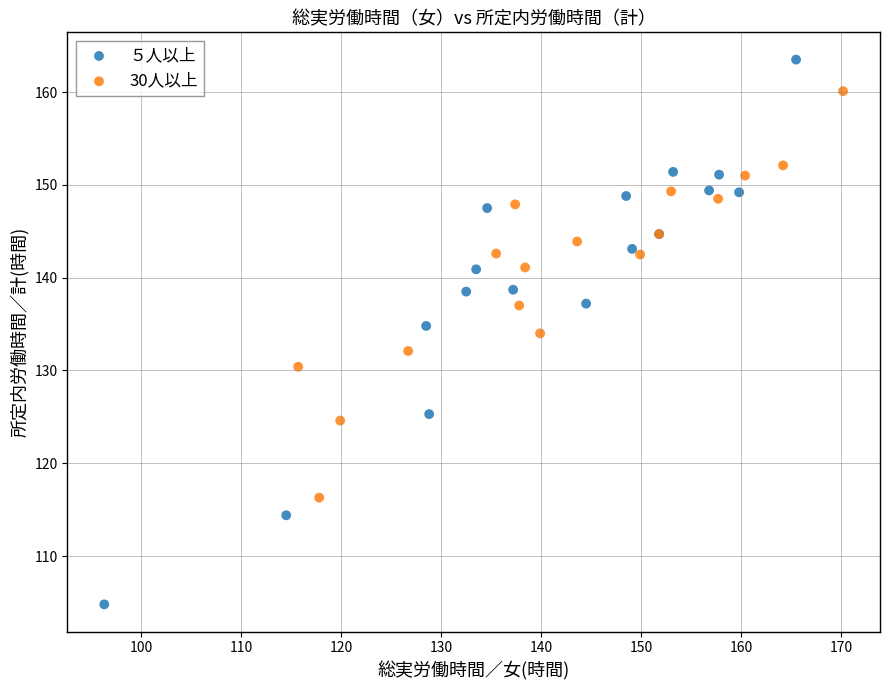

Which series reaches the minimum Y coordinate?

５人以上